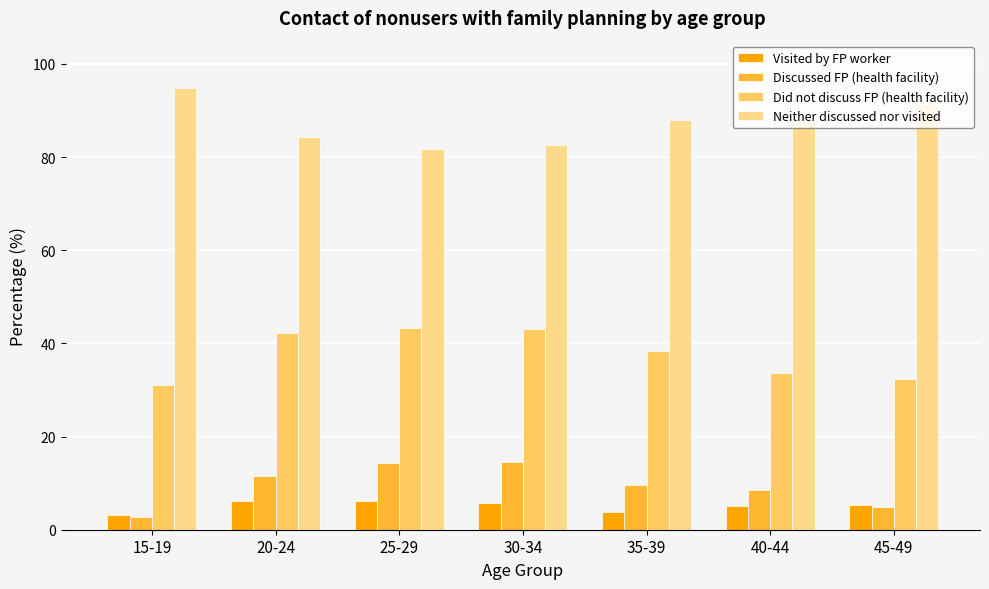

What is the label of the 1st bar from the left?

15-19